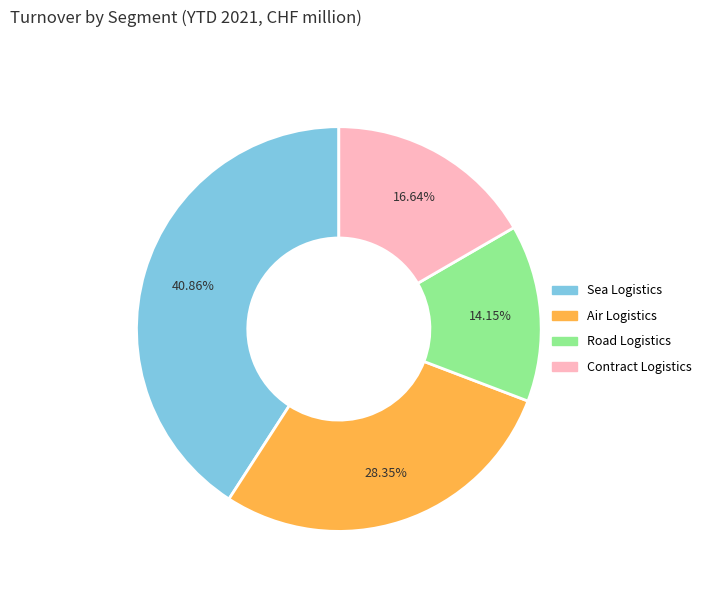

Which slice is the largest?

Sea Logistics